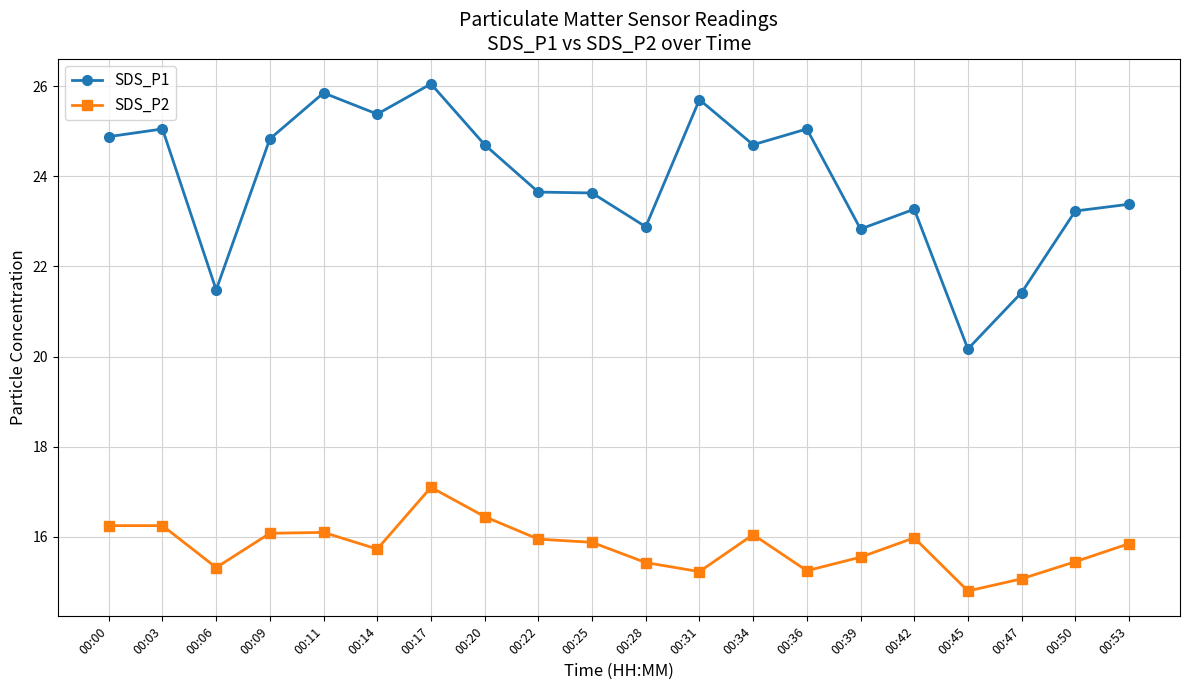

True or false: SDS_P1 and SDS_P2 intersect in this chart.

False